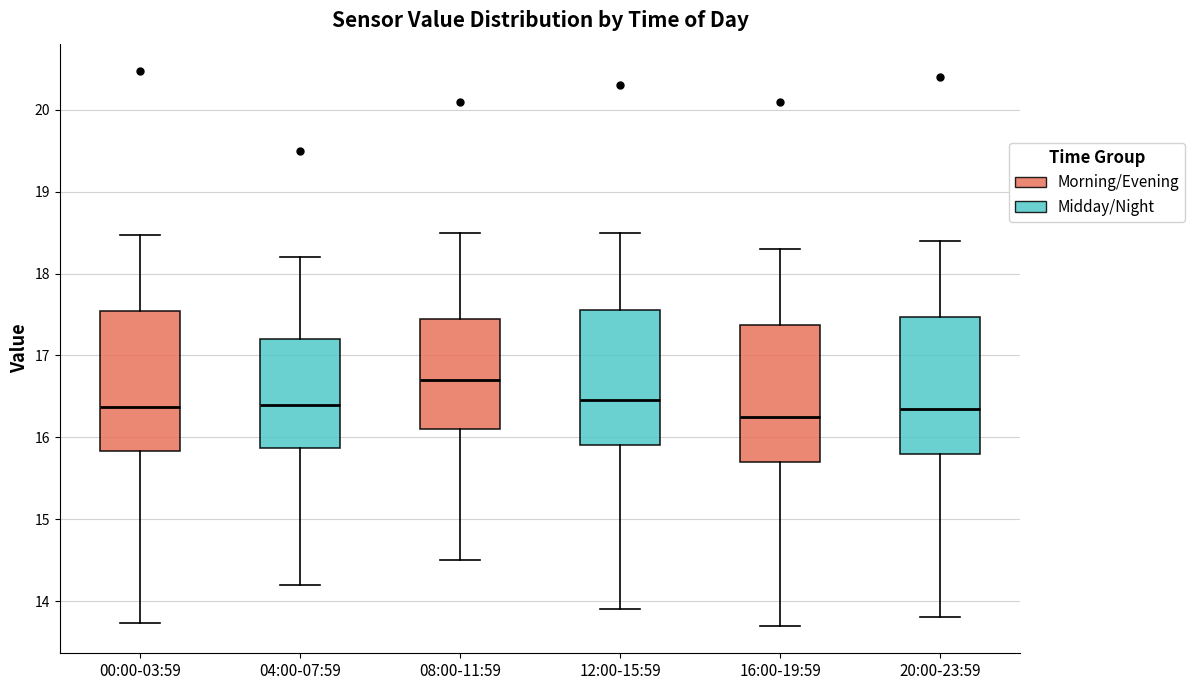

Which box has the lowest median line?

16:00-19:59